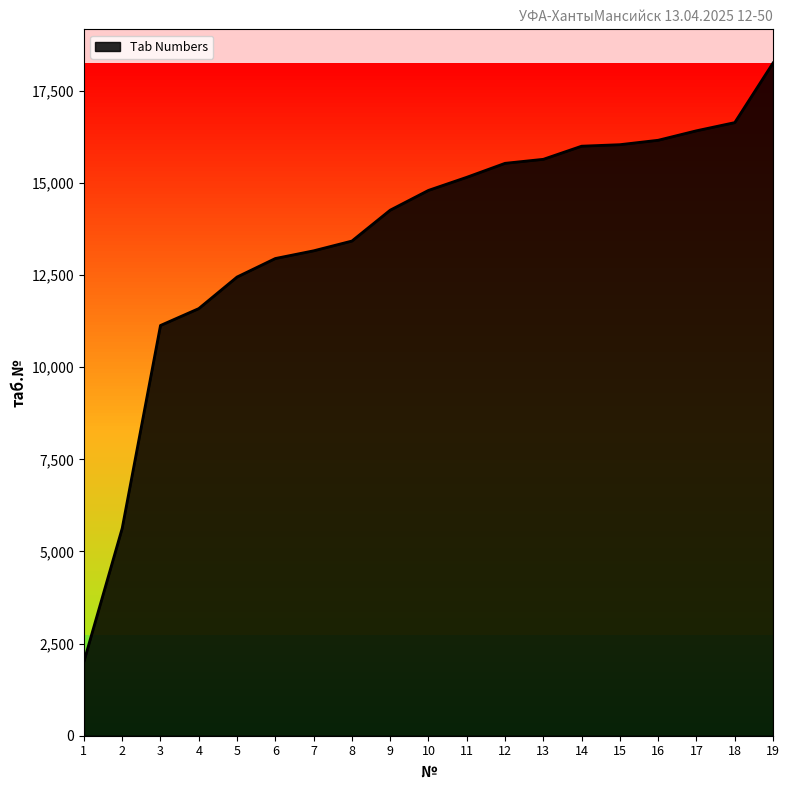

How many lines are shown in the chart?

1